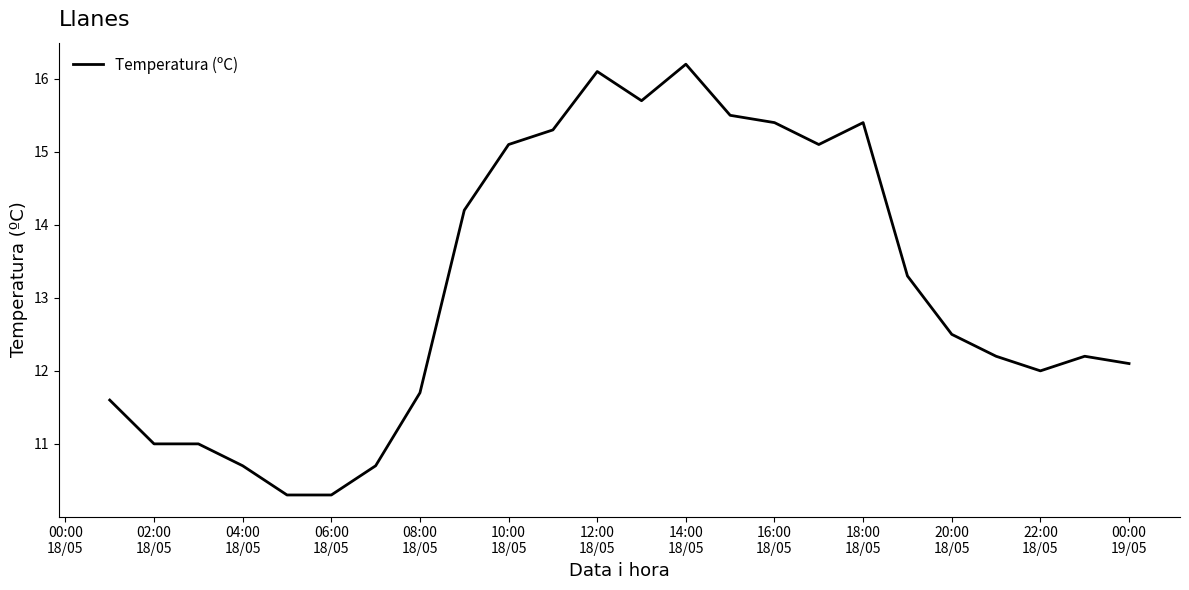

What is the difference between the maximum and minimum values?

5.9